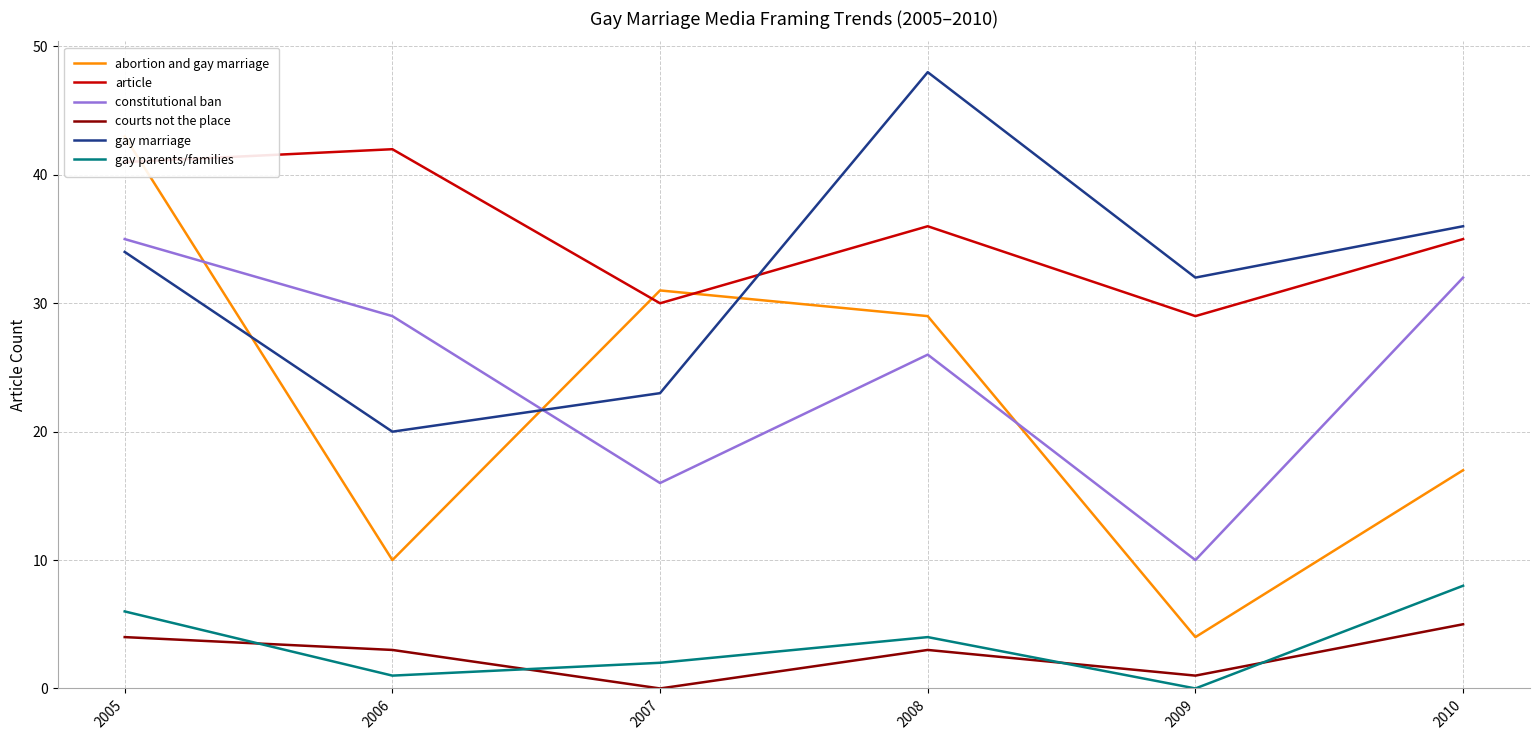

Which series changed the most between 2008 and 2009?

abortion and gay marriage